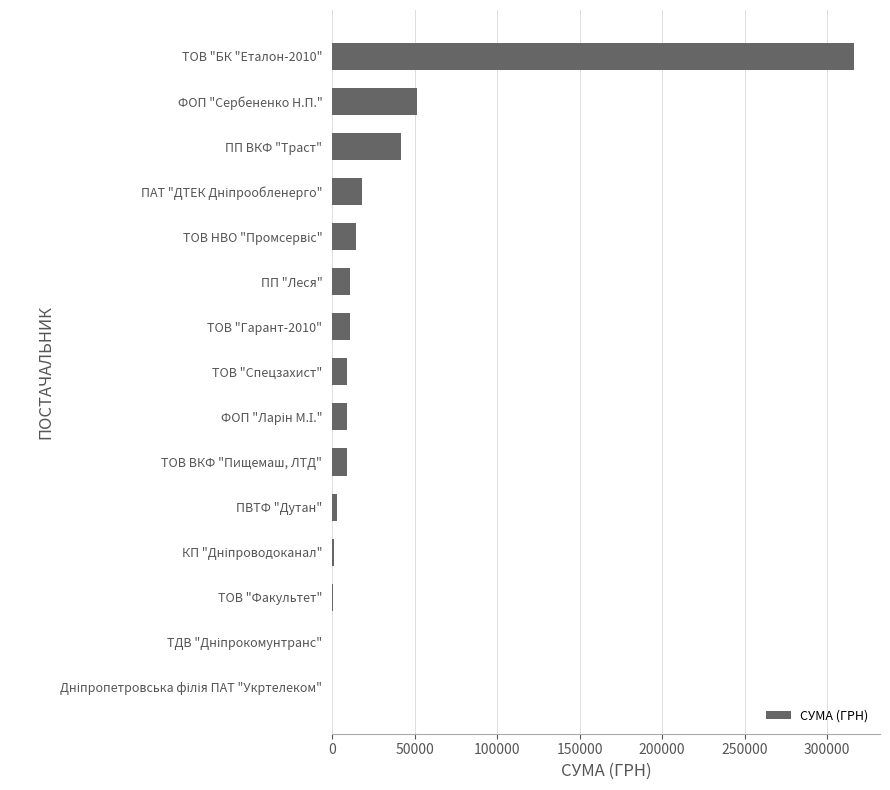

Is it true that the value at ТОВ "Спецзахист" is 9336.2?

True